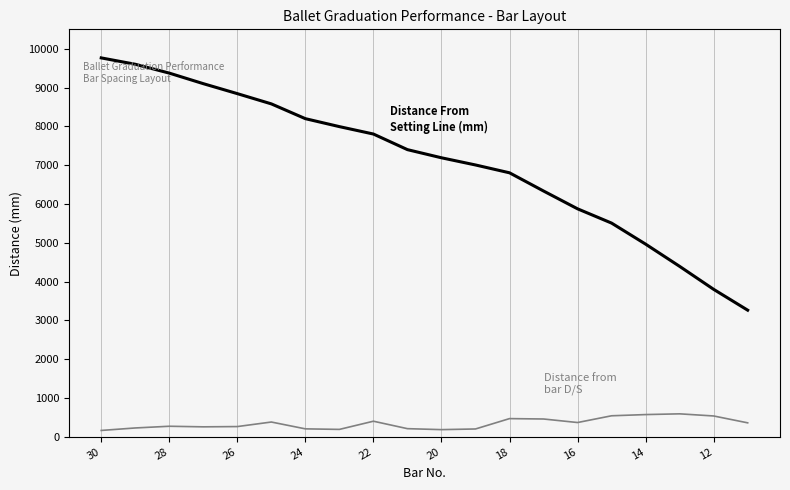

What is the greatest value displayed?

9764